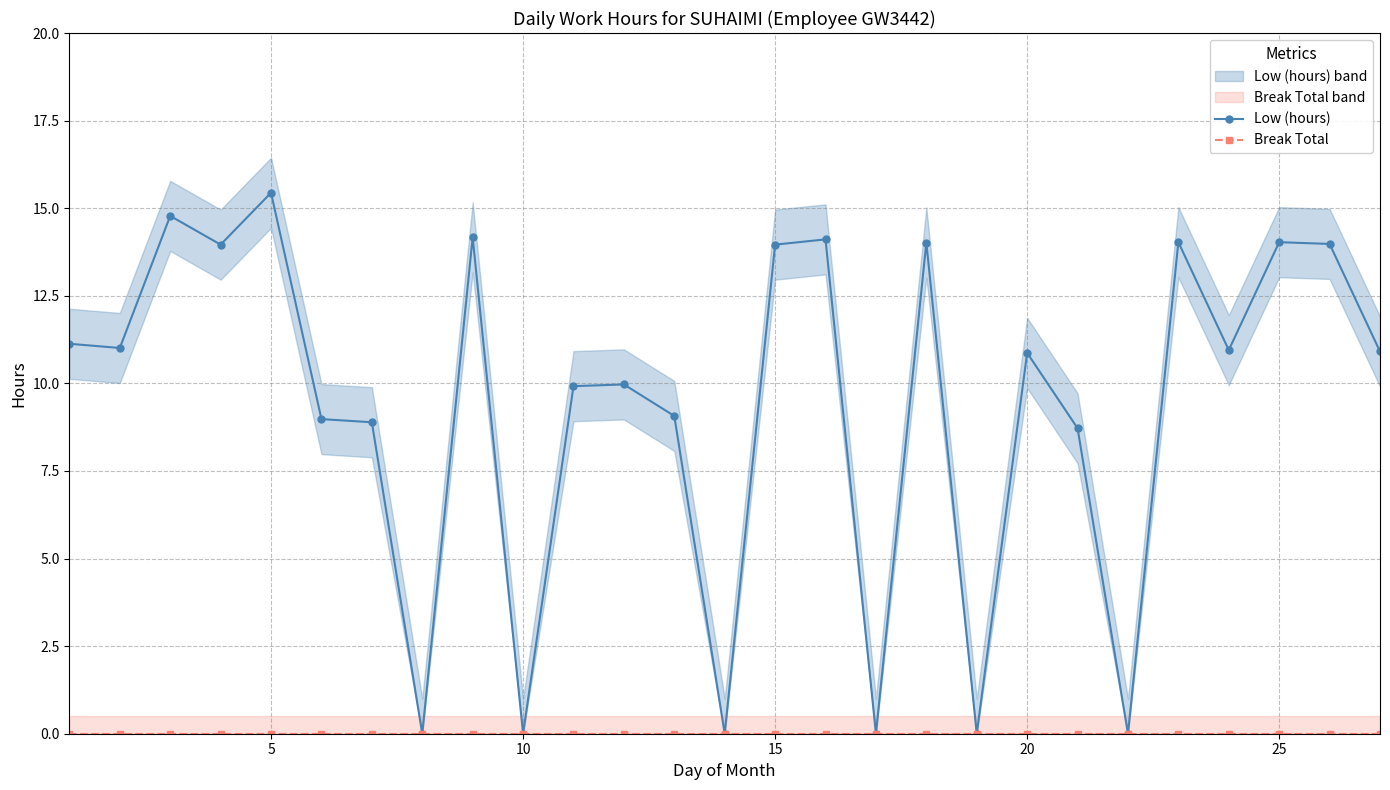

How many values in the Low (hours) series are below 10?

12